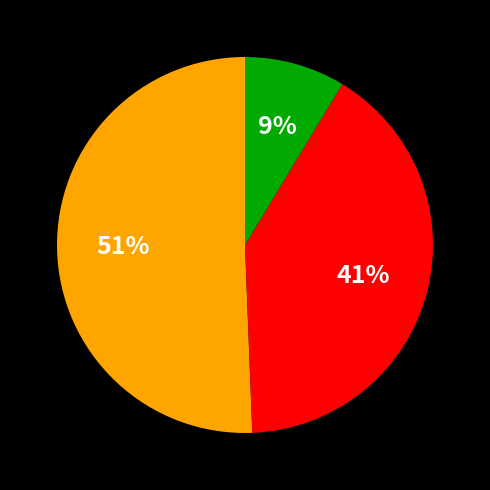

To the nearest percent, what is the difference between the largest and smallest slice percentages?

42%